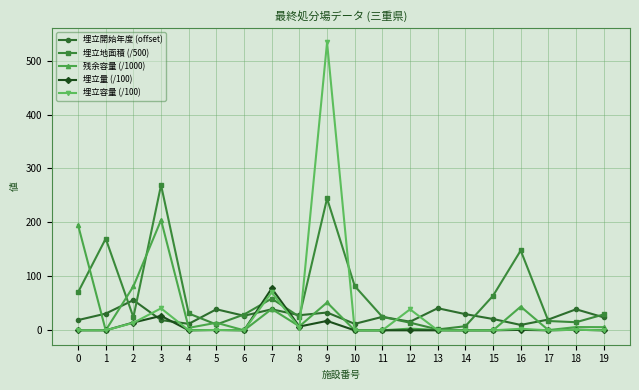

What is the spread (max minus min) of values at 5?

38.4